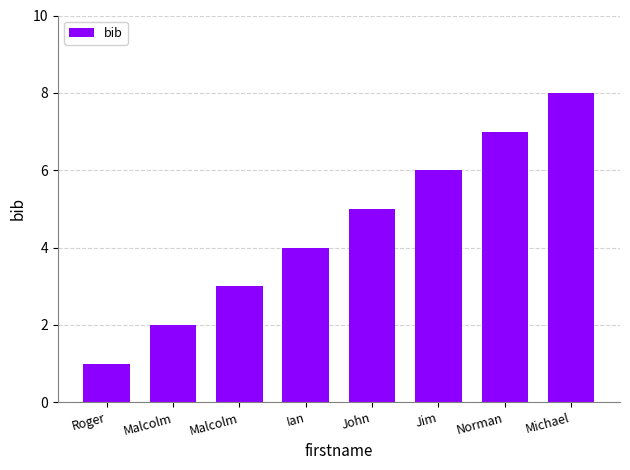

Rank the categories by value from highest to lowest.

Michael, Norman, Jim, John, Ian, Malcolm, Malcolm, Roger